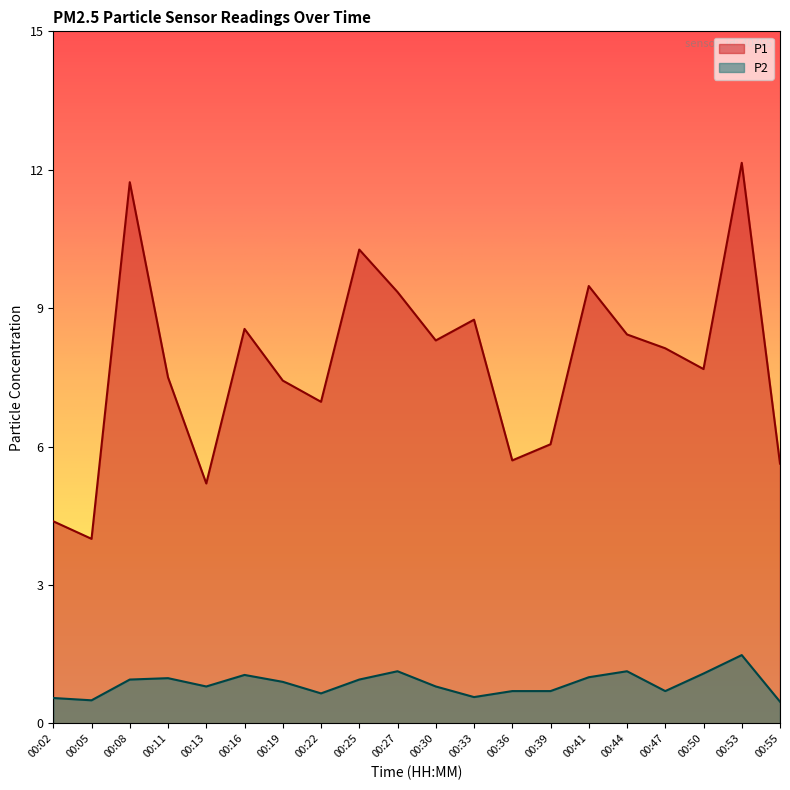

Read the P1 value at 00:22.

7.0